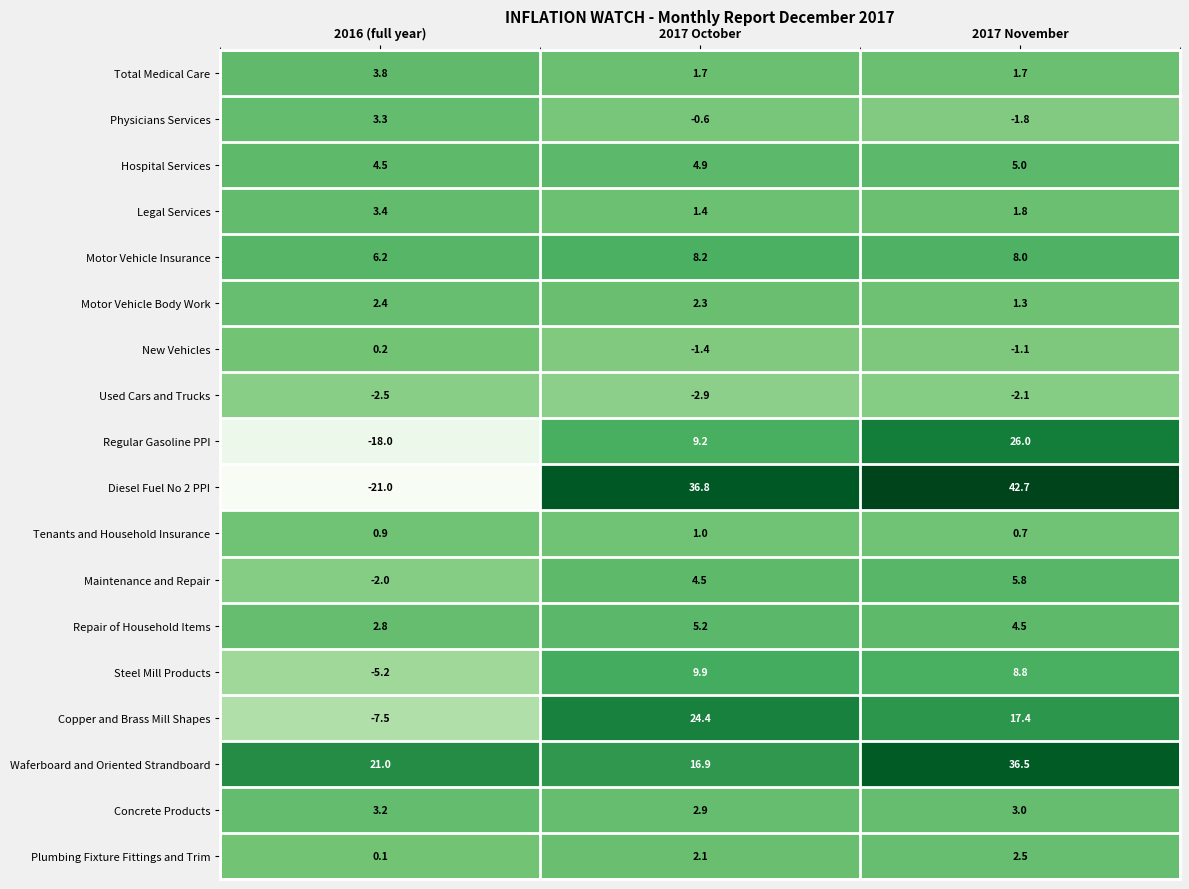

List the series in order of their peak value, lowest first.

Used Cars and Trucks, New Vehicles, Tenants and Household Insurance, Motor Vehicle Body Work, Plumbing Fixture Fittings and Trim, Concrete Products, Physicians Services, Legal Services, Total Medical Care, Hospital Services, Repair of Household Items, Maintenance and Repair, Motor Vehicle Insurance, Steel Mill Products, Copper and Brass Mill Shapes, Regular Gasoline PPI, Waferboard and Oriented Strandboard, Diesel Fuel No 2 PPI